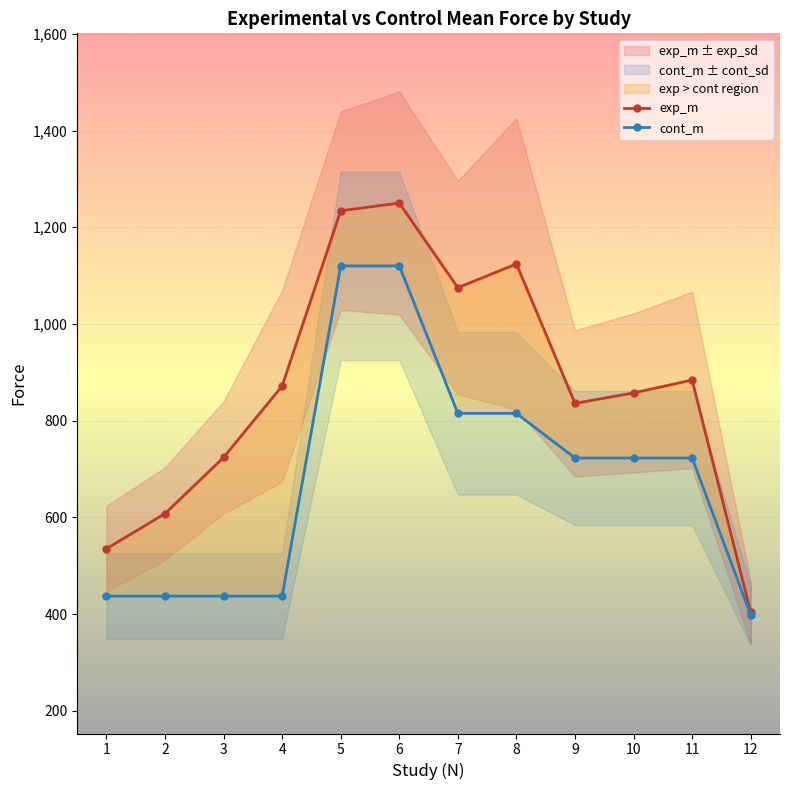

At which category is the sum across all series the highest?

6